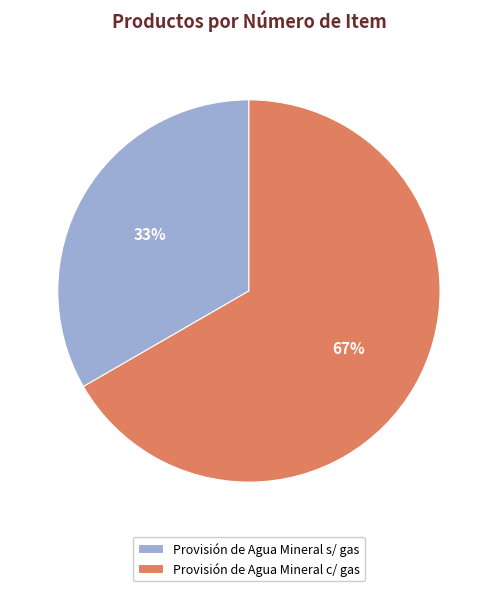

To the nearest percent, what is the average slice percentage?

50%